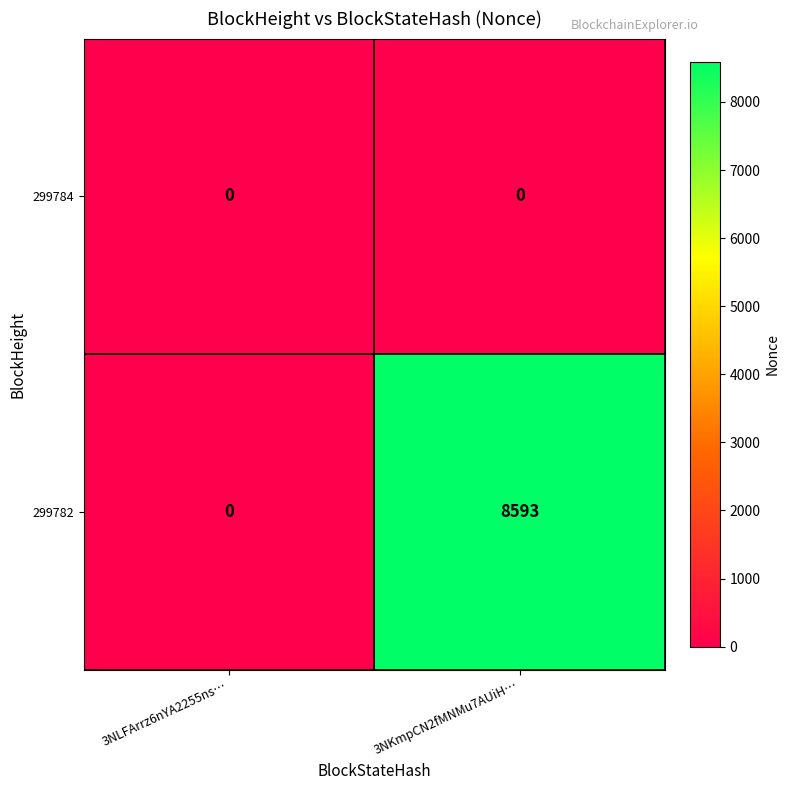

Which series has the largest total across all categories?

299782